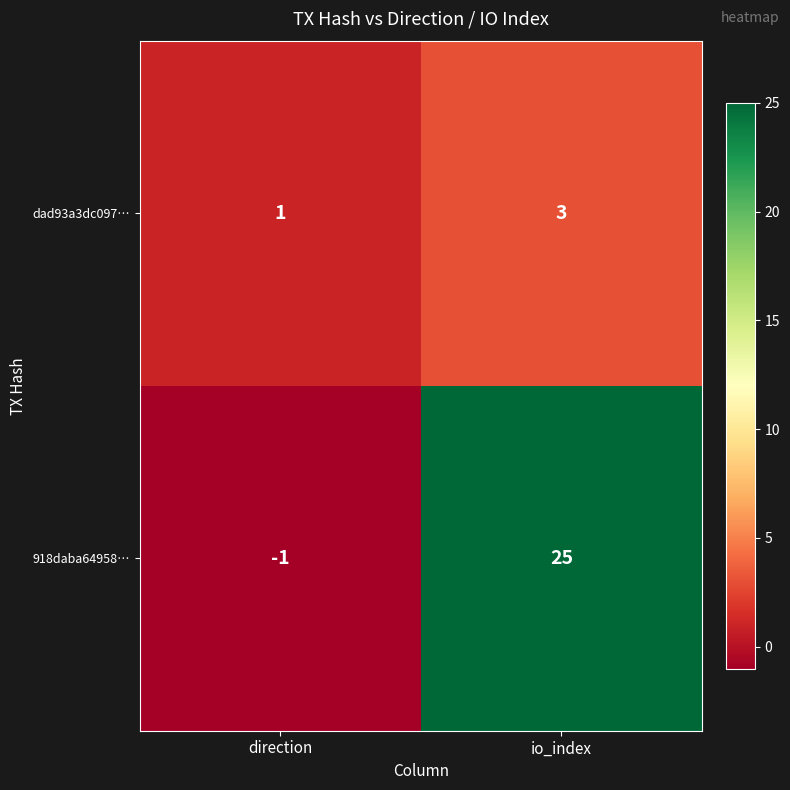

How many categories are shown in the chart?

2